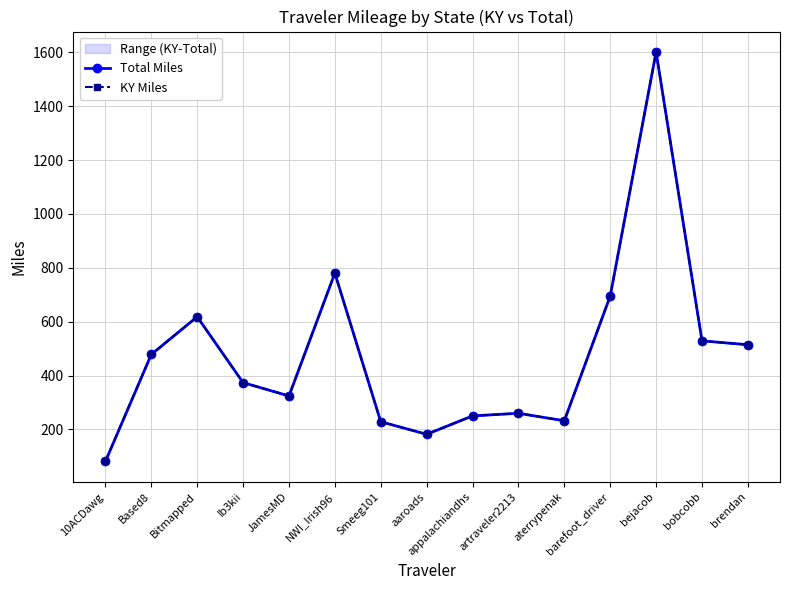

The KY Miles series shows 113.1 at aaroads. True or false?

False